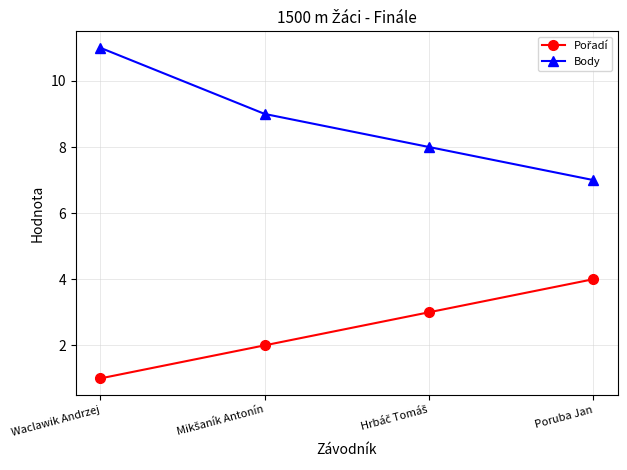

What position from the right is Poruba Jan?

1